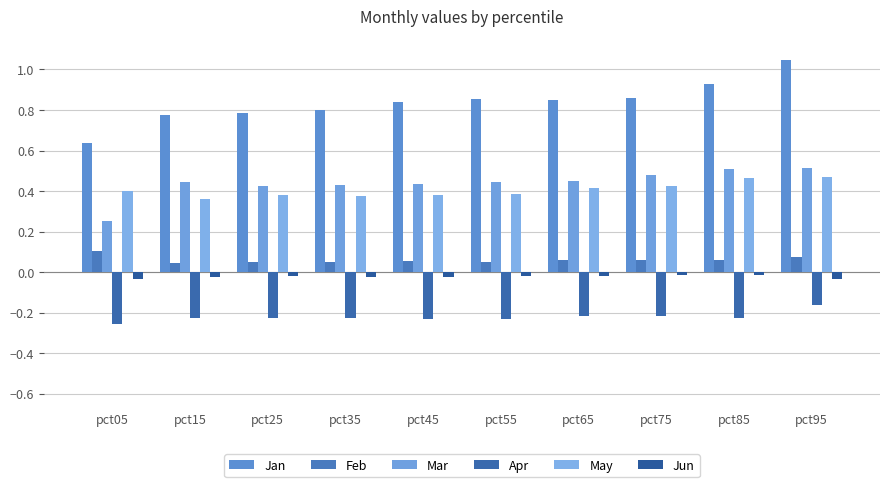

What is the maximum value for Jan?

1.0